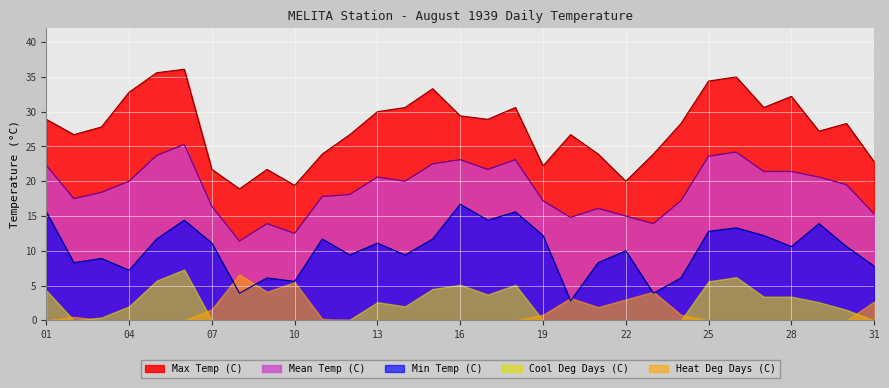

True or false: Max Temp (C) and Min Temp (C) intersect in this chart.

False